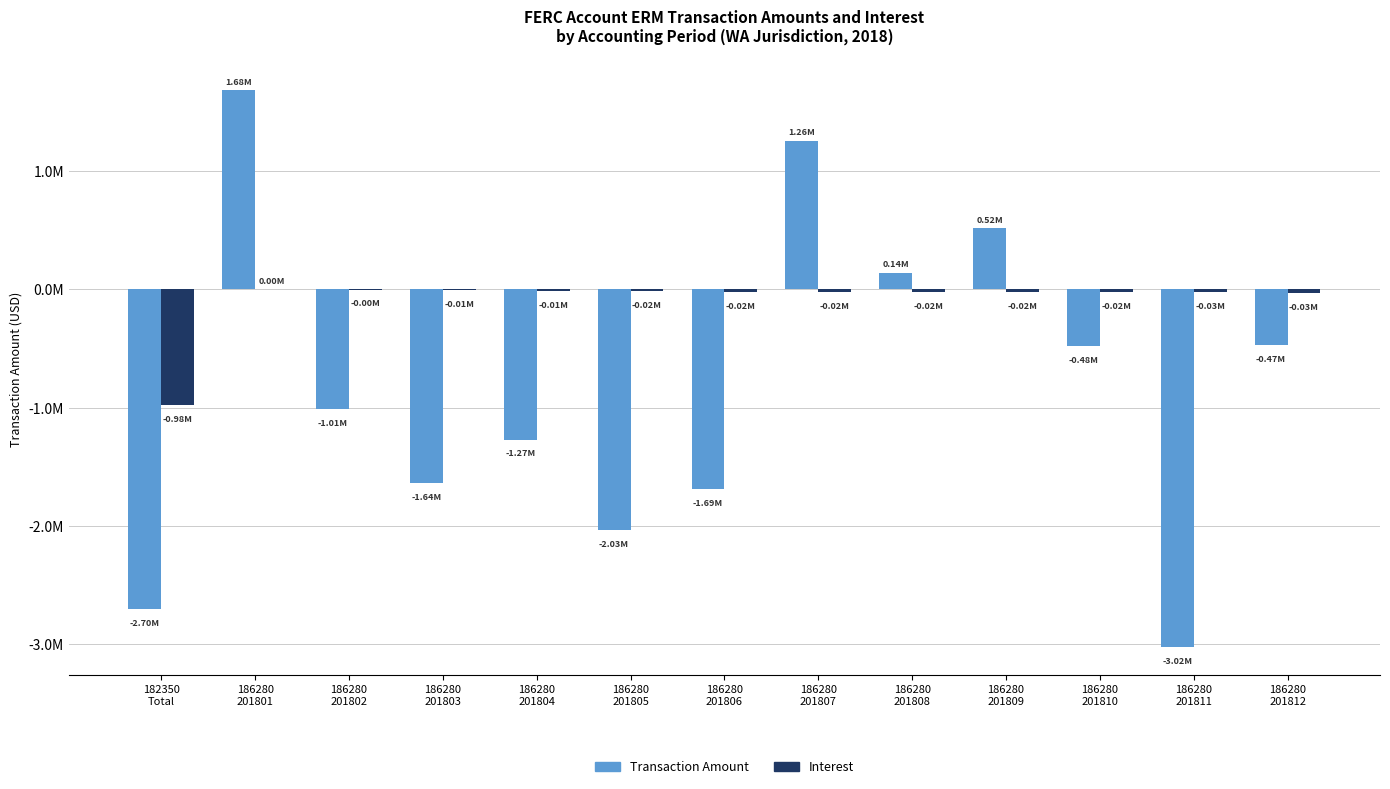

What value does the Transaction Amount series have at 186280
201808?

141404